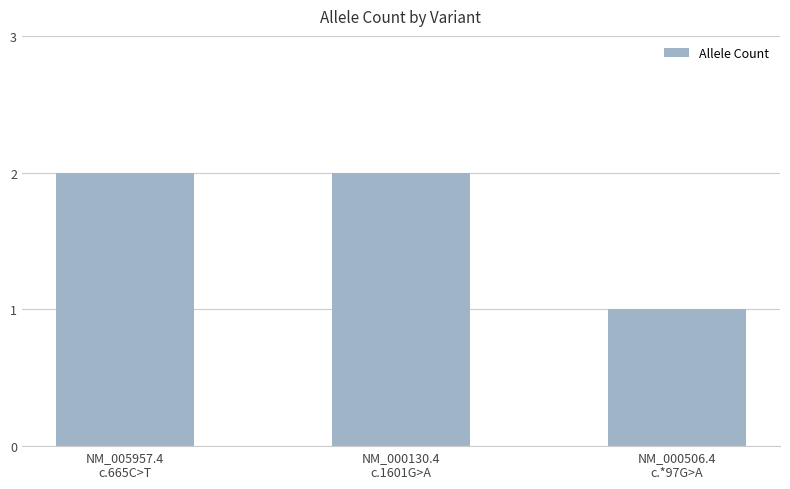

What is the value of the 1st bar from the left?

2